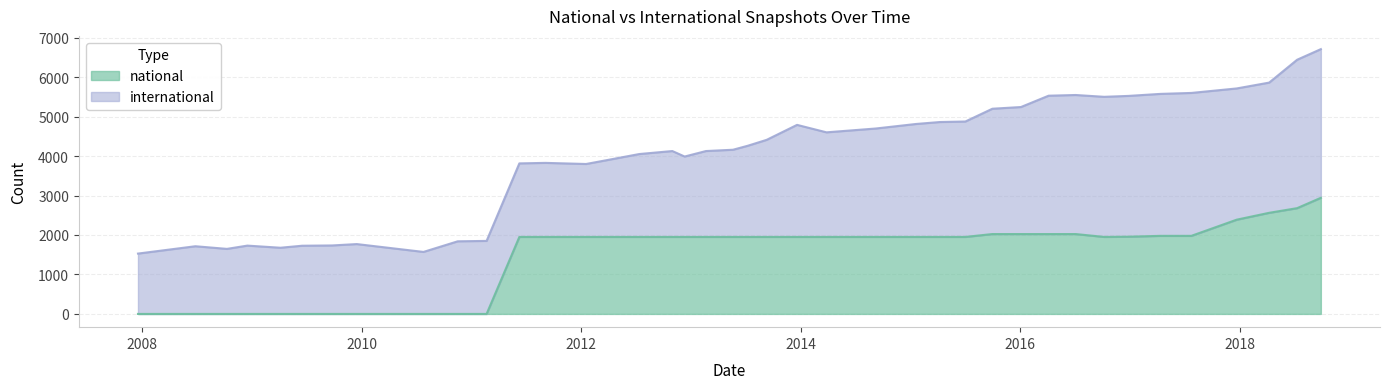

How many data points in international are less than 2310?

20